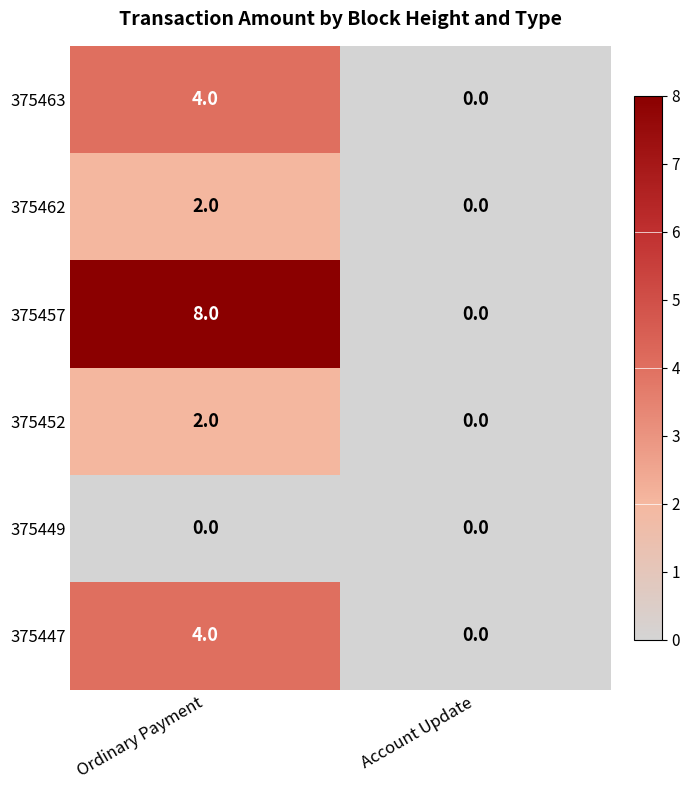

The value of 375447 at Account Update is -2. True or false?

False